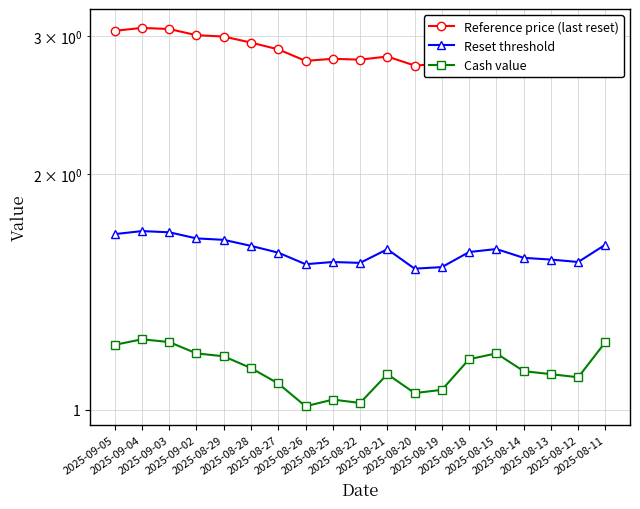

What is the label of the 3rd point from the right?

2025-08-13